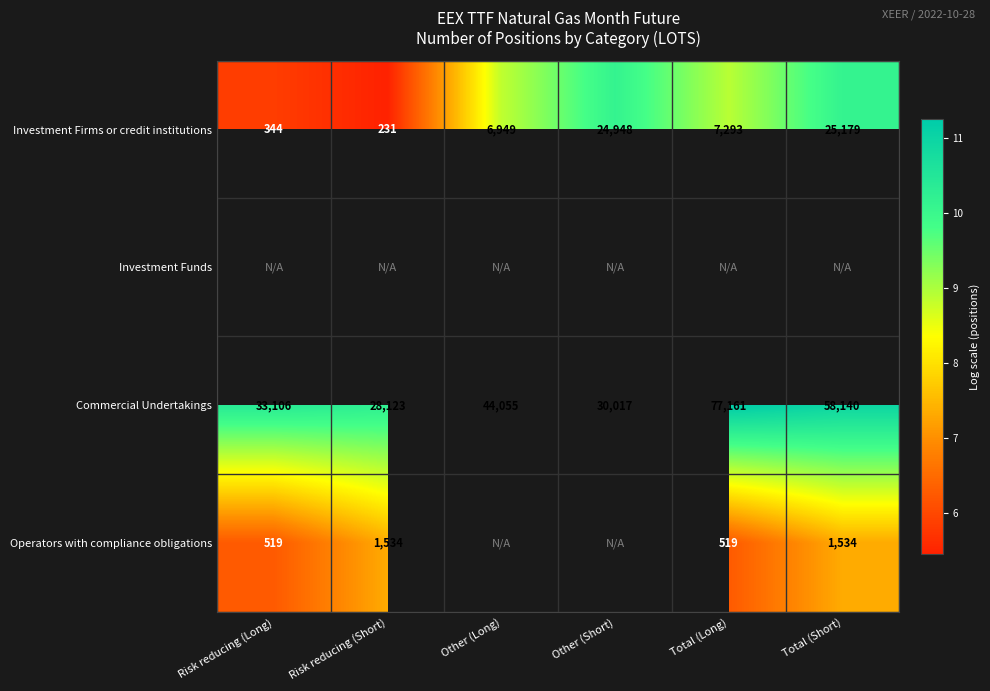

Is the value of Commercial Undertakings at Risk reducing (Short) greater than the value of Investment Firms or credit institutions at Risk reducing (Short)?

Yes